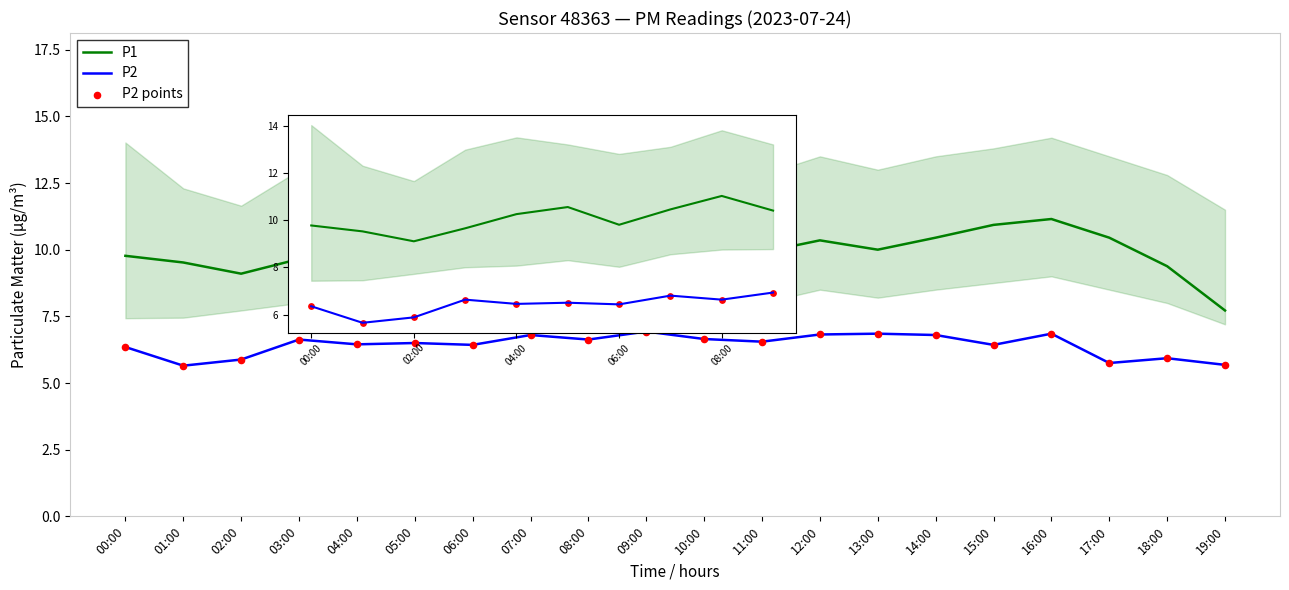

Which series contains the highest Y value?

P1